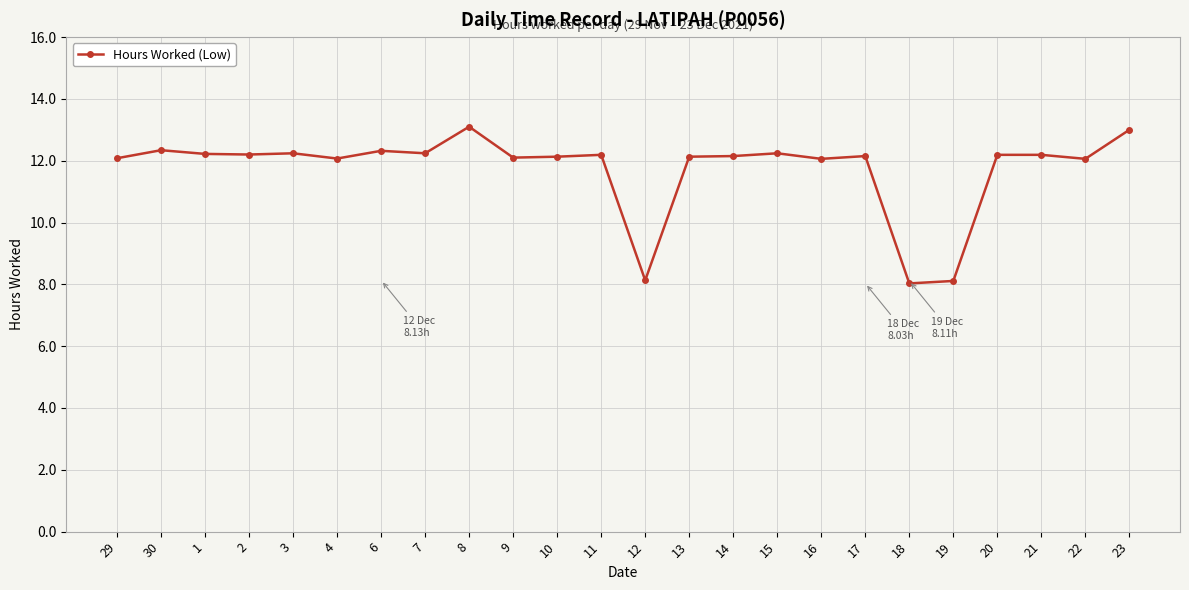

True or false: the data shows 2.6 at 30.

False